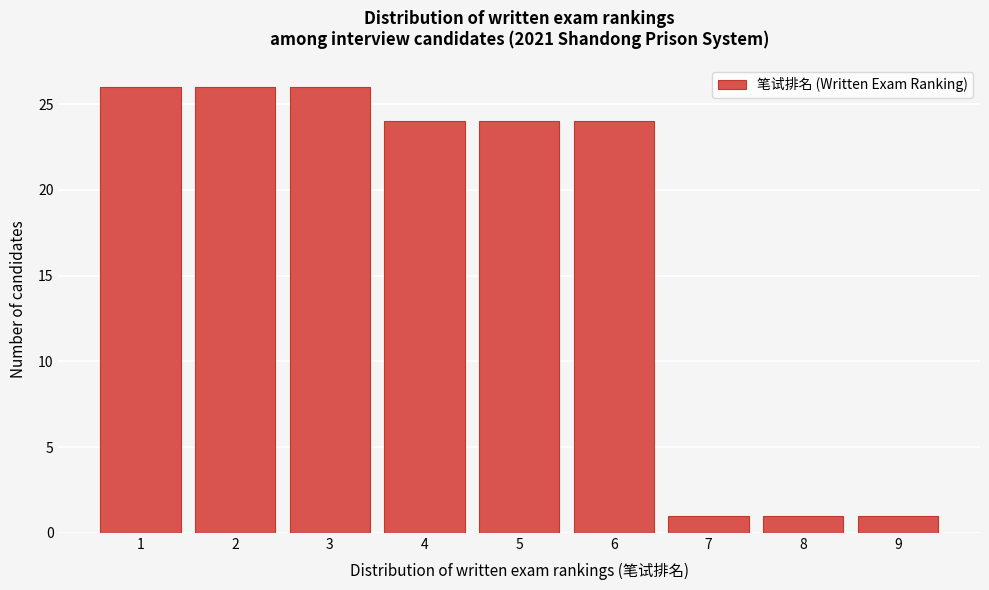

Reading left to right, transcribe this chart: for each bar, give the range it covers on the x-axis and its height. The values are not printed on the chart, so give them approximately, as read against the axis.

0.5 to 1.5: 26
1.5 to 2.5: 26
2.5 to 3.5: 26
3.5 to 4.5: 24
4.5 to 5.5: 24
5.5 to 6.5: 24
6.5 to 7.5: 1
7.5 to 8.5: 1
8.5 to 9.5: 1